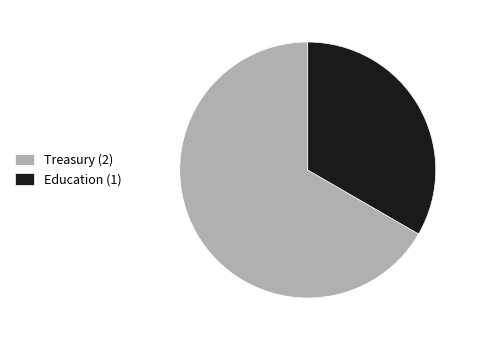

Which has a higher value, Treasury (2) or Education (1)?

Treasury (2)